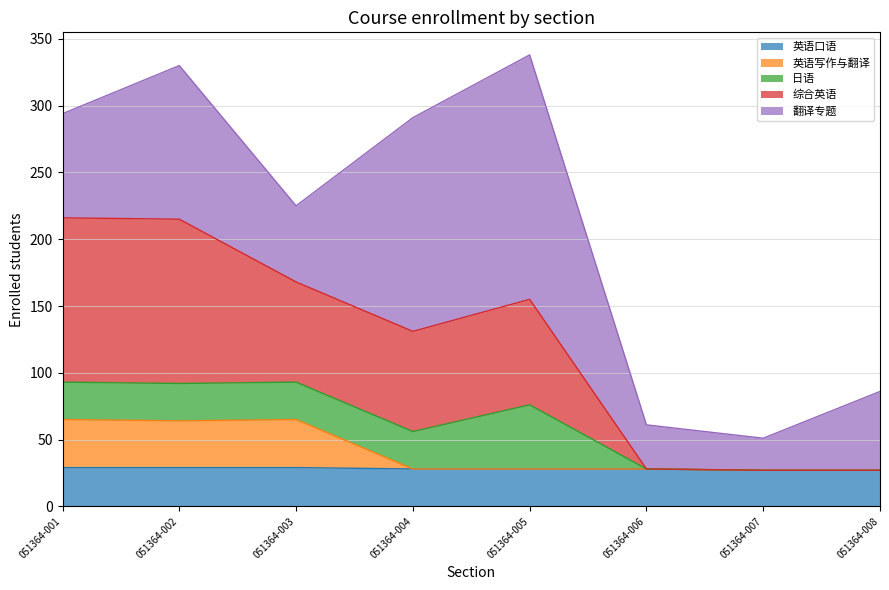

True or false: 英语写作与翻译 and 综合英语 cross at least once.

False